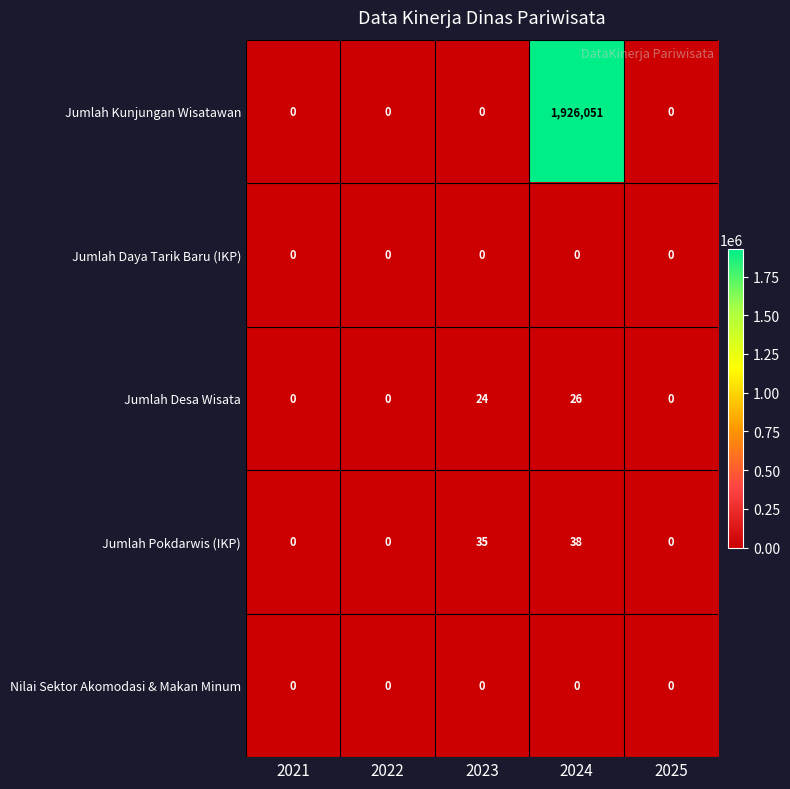

Which series changed the most between 2023 and 2025?

Jumlah Pokdarwis (IKP)